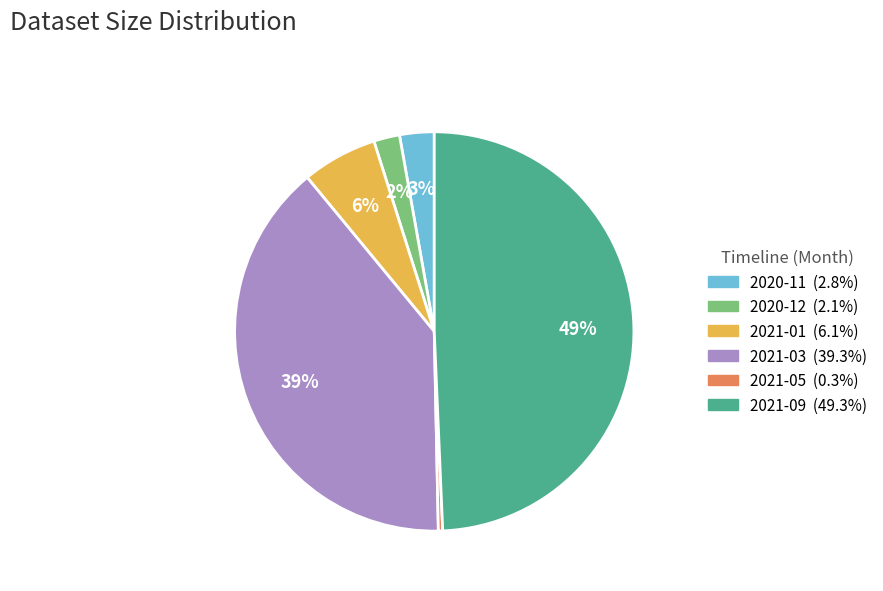

How many segments does this pie chart have?

6